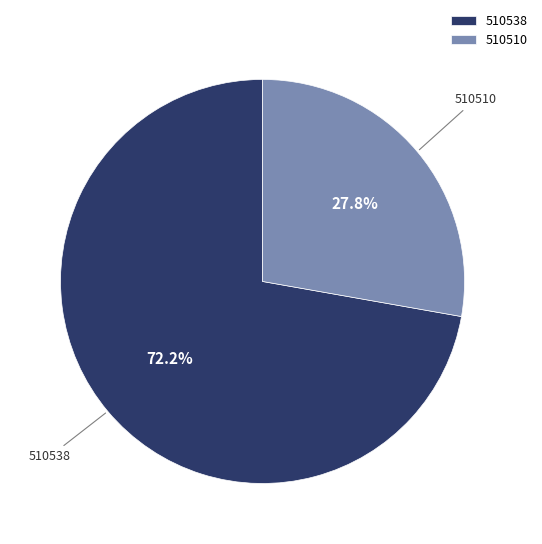

Is the sum of 510510 and 510538 greater than half?

Yes